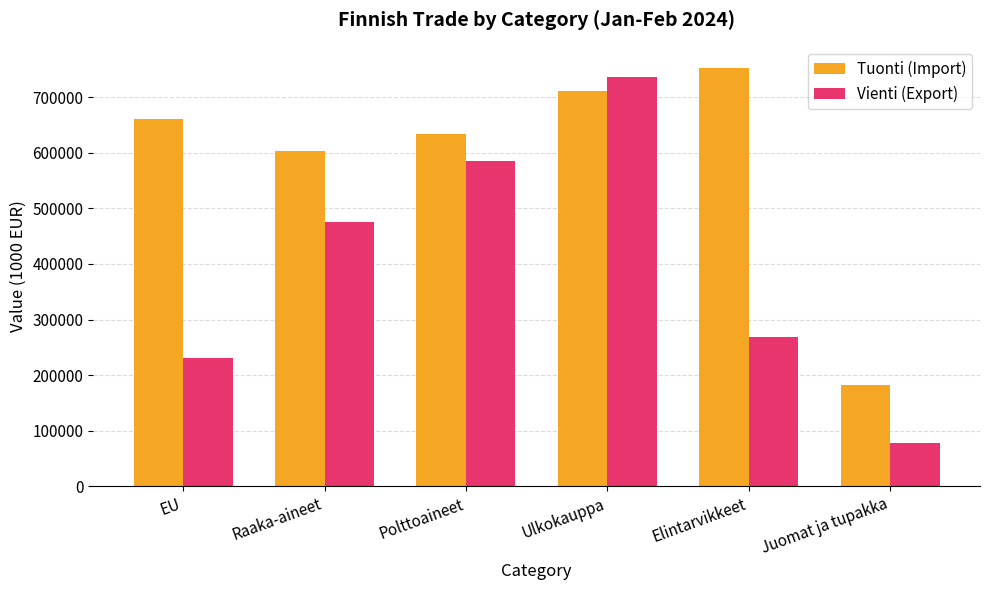

What is the difference between the maximum and second lowest values in the Vienti (Export) series?

504767